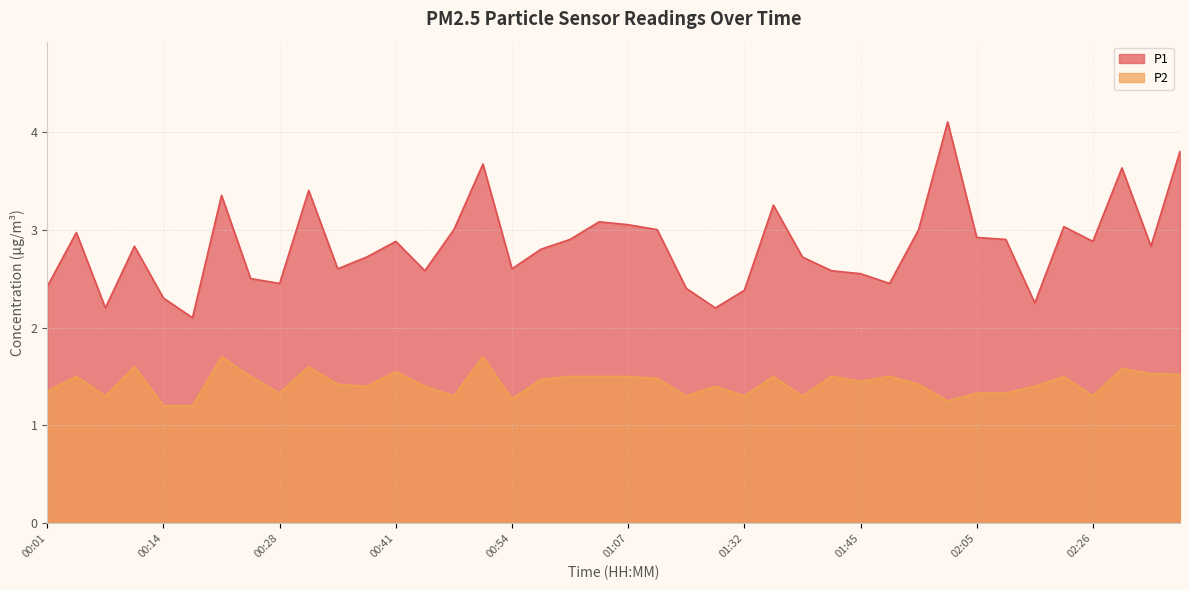

True or false: P2 and P1 intersect in this chart.

False